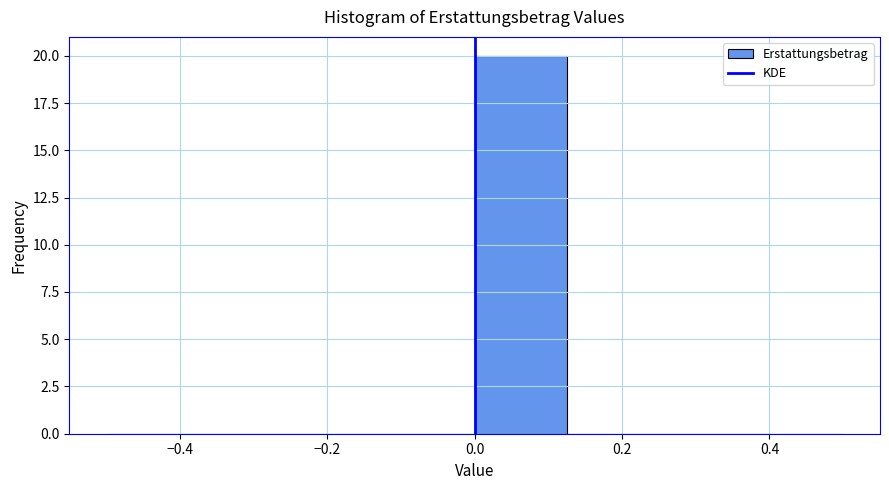

What is the height of the bar covering 0.000 to 0.125 on the x-axis? Neither the bar edges nor the heights are printed on the chart, so give them approximately, as read against the axes.

20